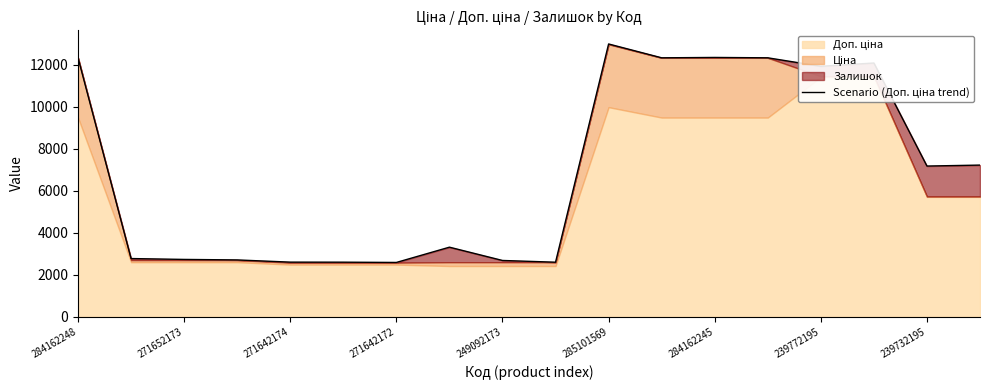

What is the label of the 18th point from the right?

284162248